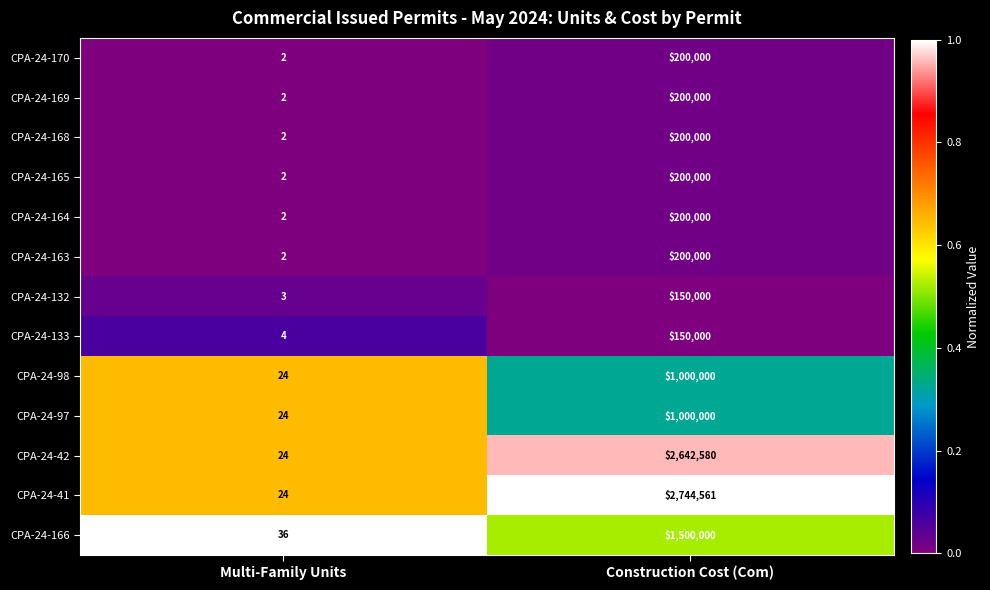

At which label does CPA-24-166 reach its minimum?

Multi-Family Units